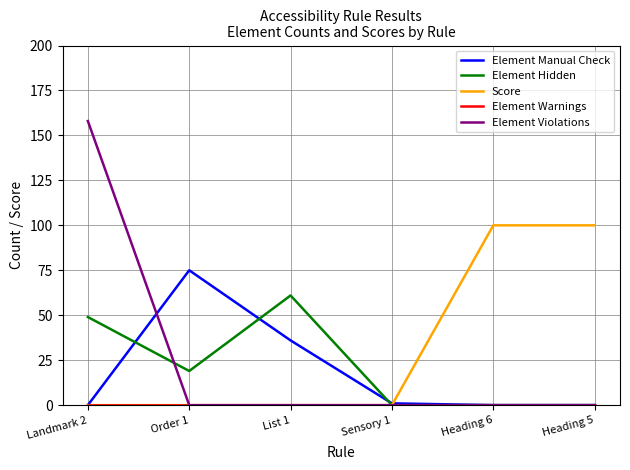

True or false: Element Hidden has a value of 0 at Heading 6.

True